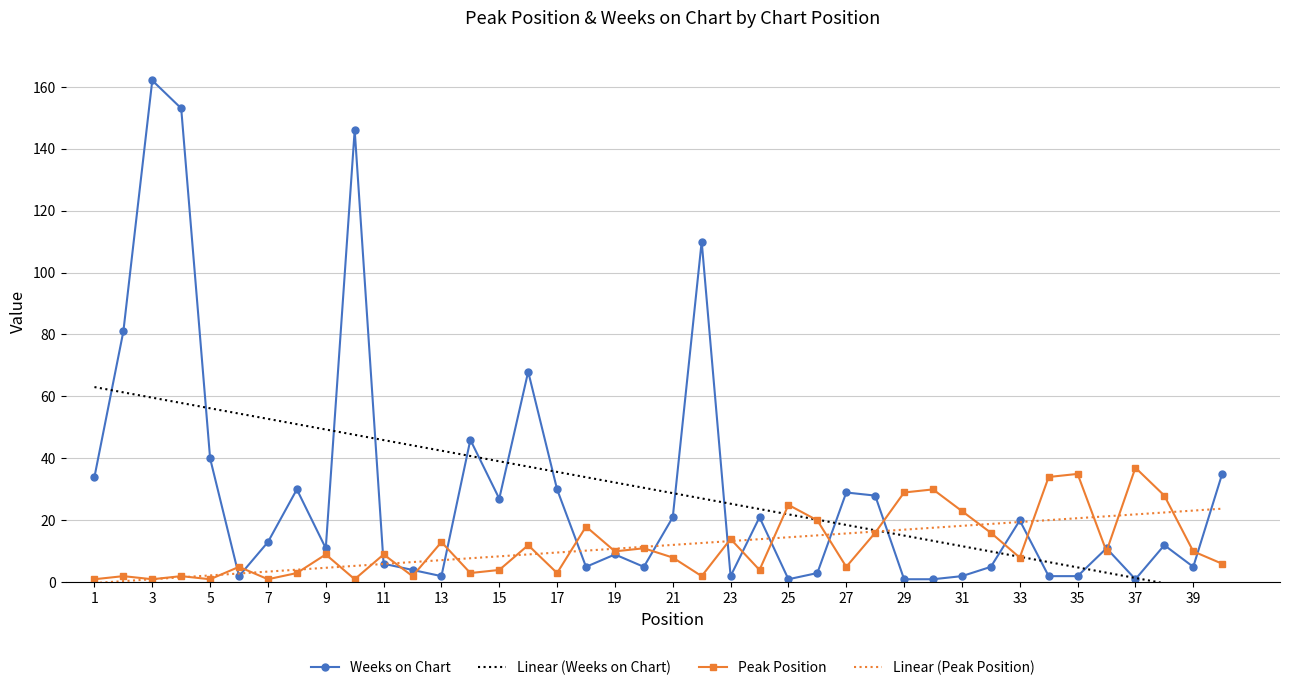

What is the value of the Peak Position point at the 21st from the left?

8